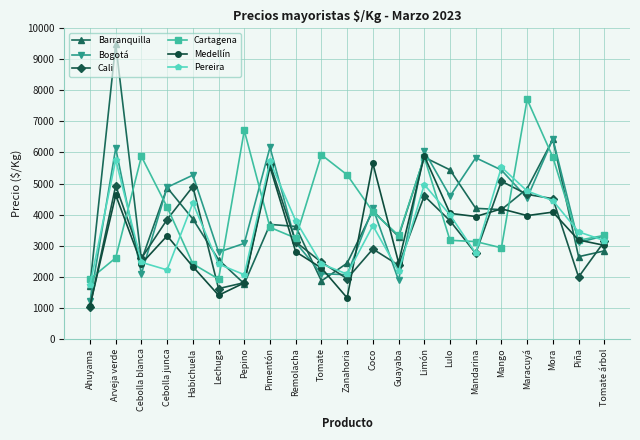

Which series has the largest total across all categories?

Cartagena